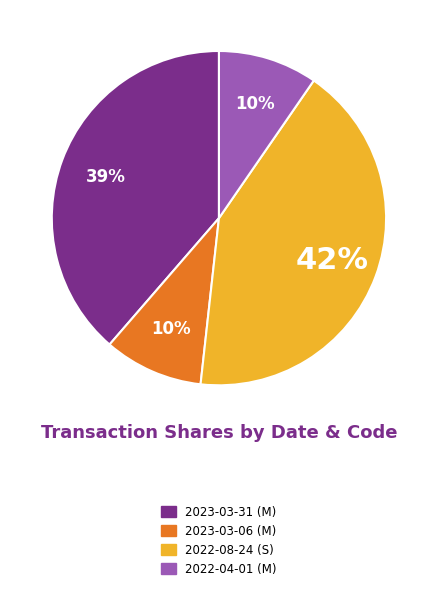

Is there a majority slice in this chart?

No